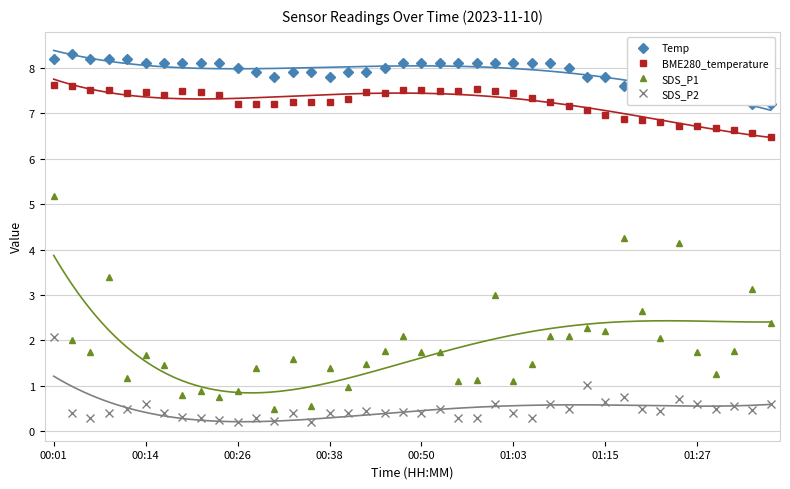

What is the spread (max minus min) of values at 33?

7.0